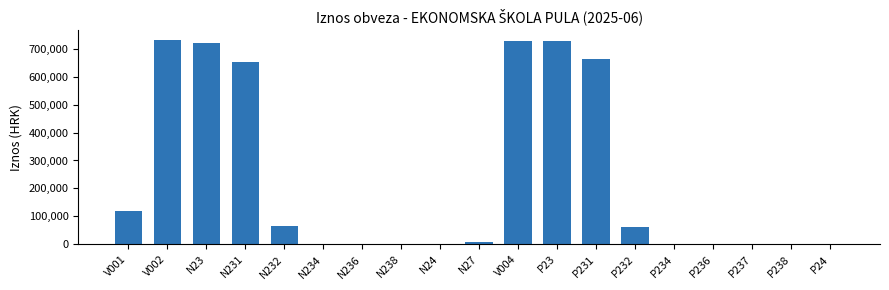

What is the sum of the values at V002 and V001?

848572.6